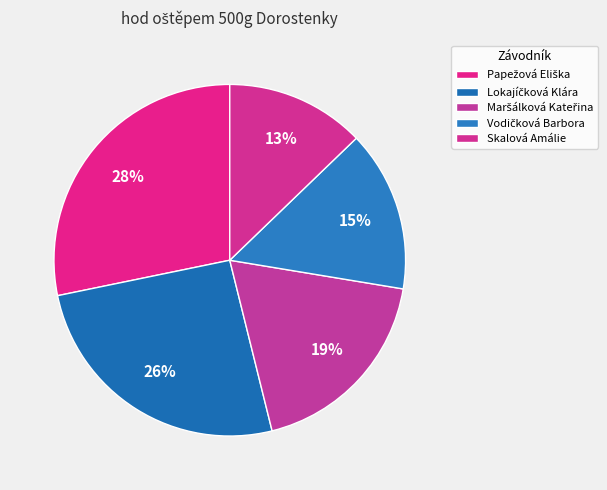

What is the total percentage of Lokajíčková Klára and Papežová Eliška?

53.9%